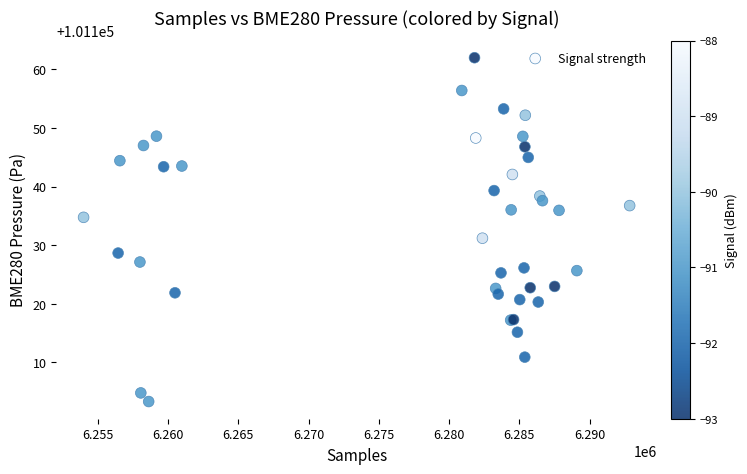

What Y value in the scatter plot is closest to 101132?

101131.2